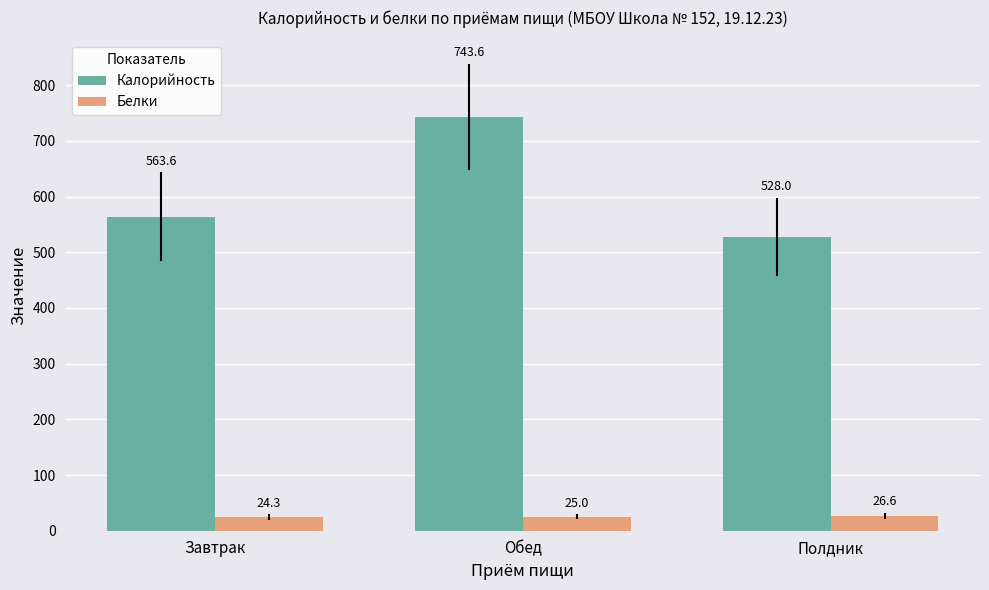

Which series has the largest total across all categories?

Калорийность